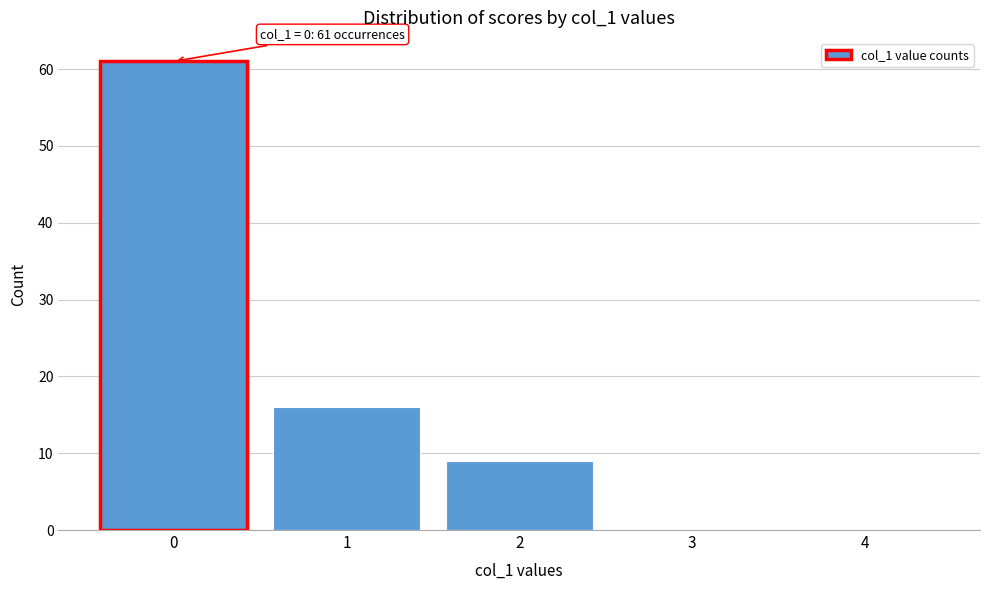

Reading right to left, list all the values displayed in this chart.

4=0	3=0	2=9	1=16	0=61